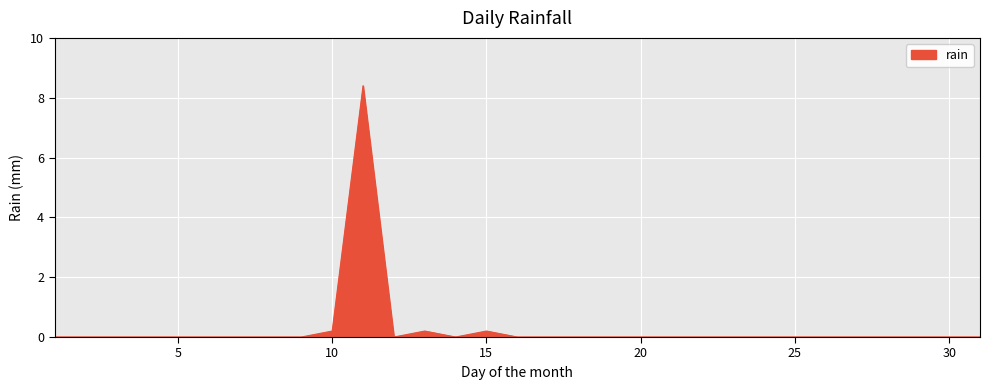

Reading left to right, what are all the values shown in this chart?

0.0	0.0	0.0	0.0	0.0	0.0	0.0	0.0	0.0	0.2	8.4	0.0	0.2	0.0	0.2	0.0	0.0	0.0	0.0	0.0	0.0	0.0	0.0	0.0	0.0	0.0	0.0	0.0	0.0	0.0	0.0